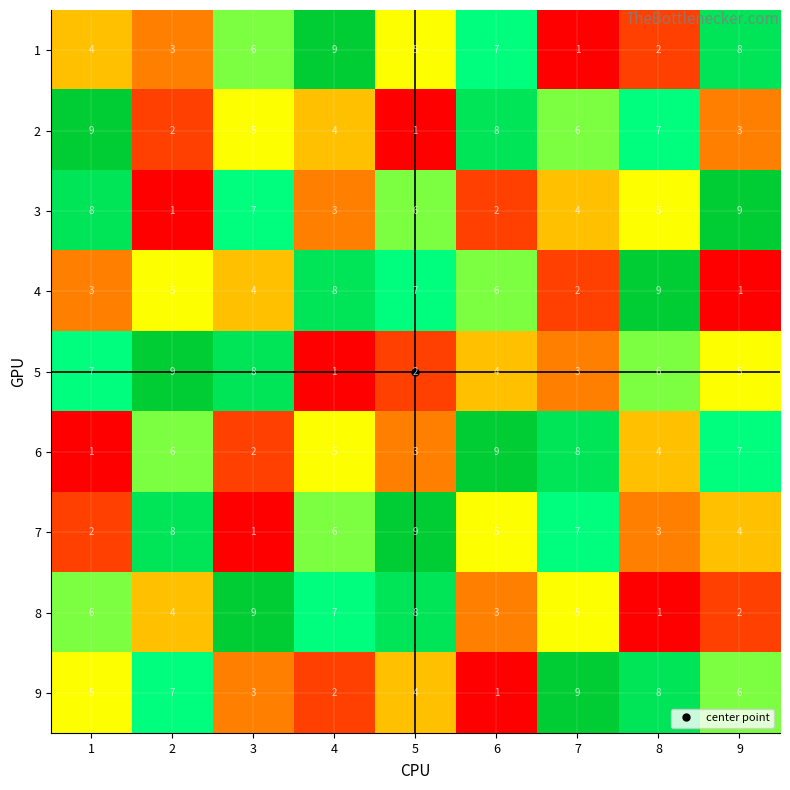

What is the sum of all 7 values?

45